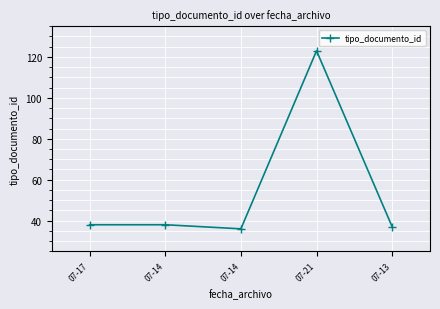

How many lines are shown in the chart?

1